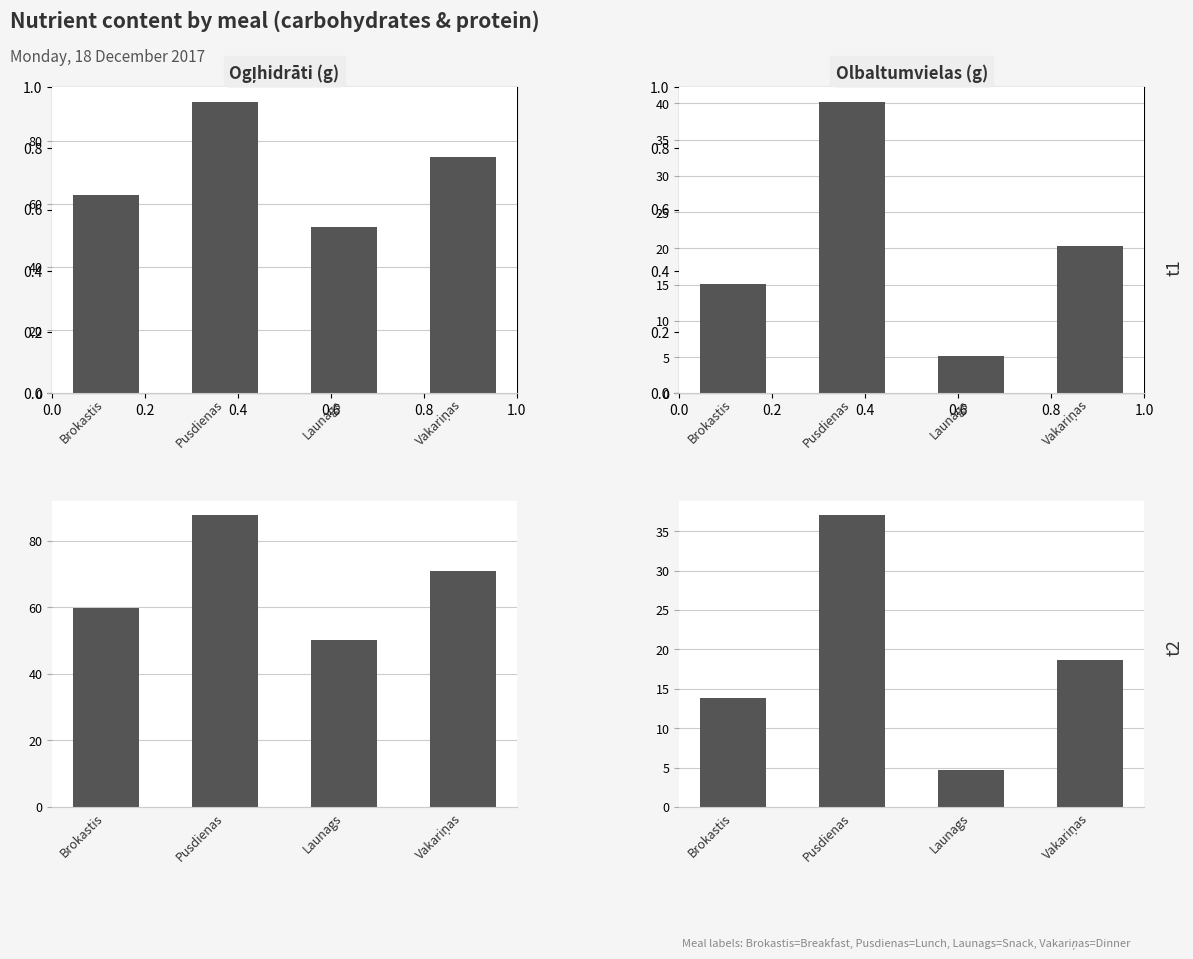

At how many categories does at least one series exceed 29?

4